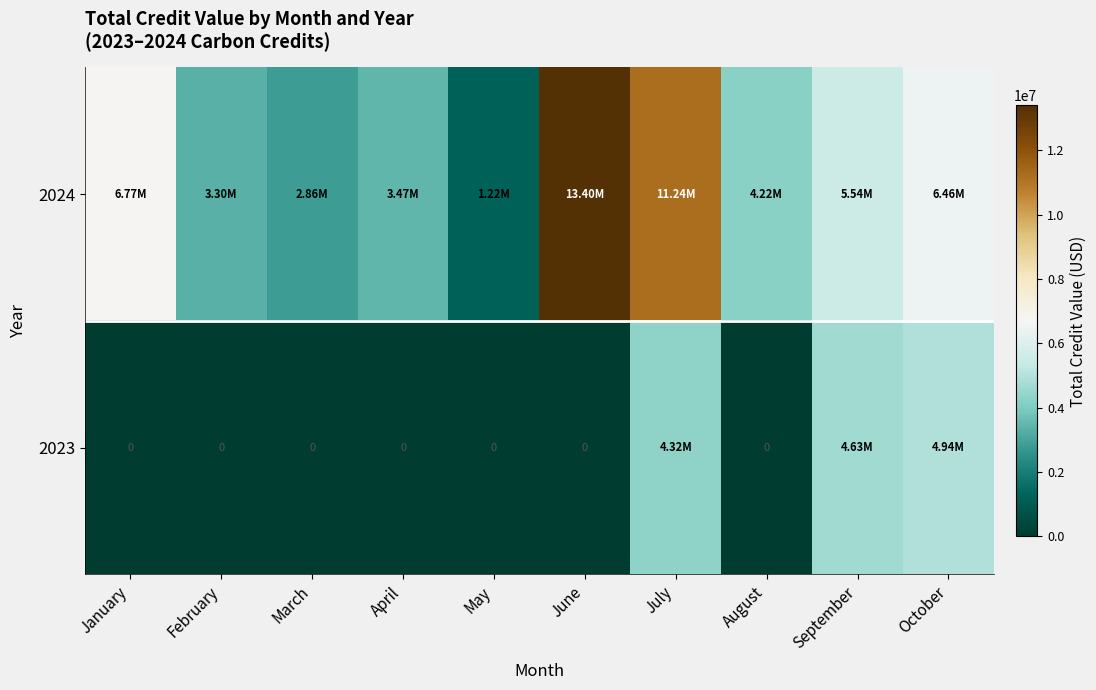

Rank the categories by 2024 value from highest to lowest.

June, July, January, October, September, August, April, February, March, May